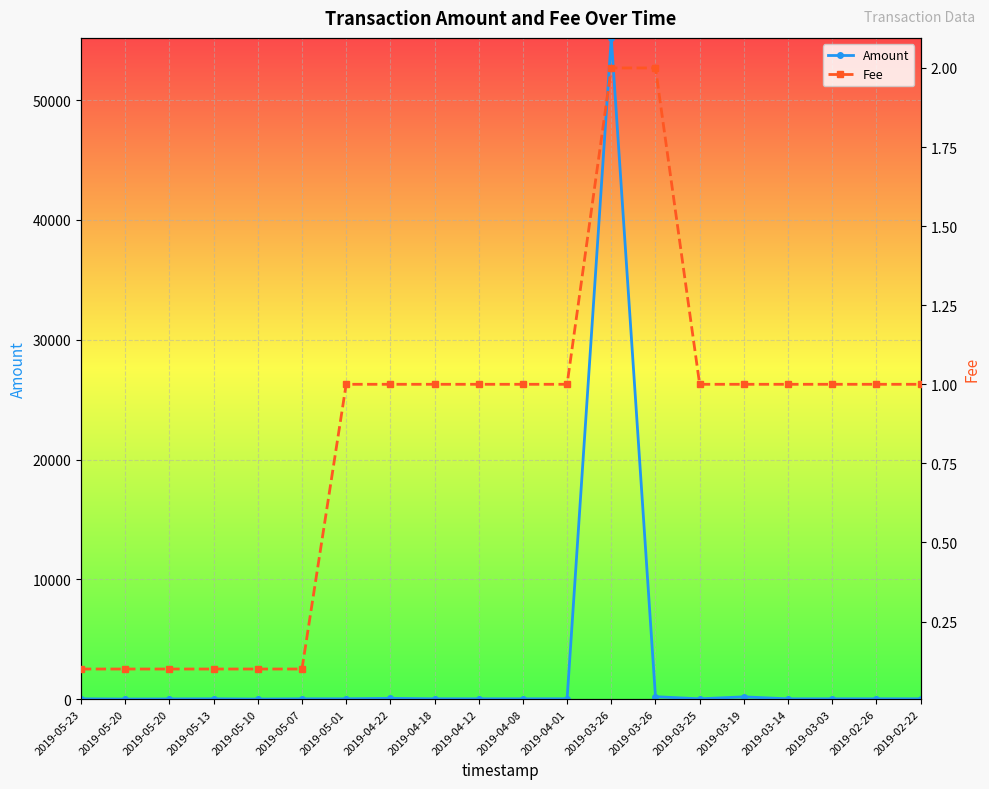

What is the average value of the Amount series?

2796.7